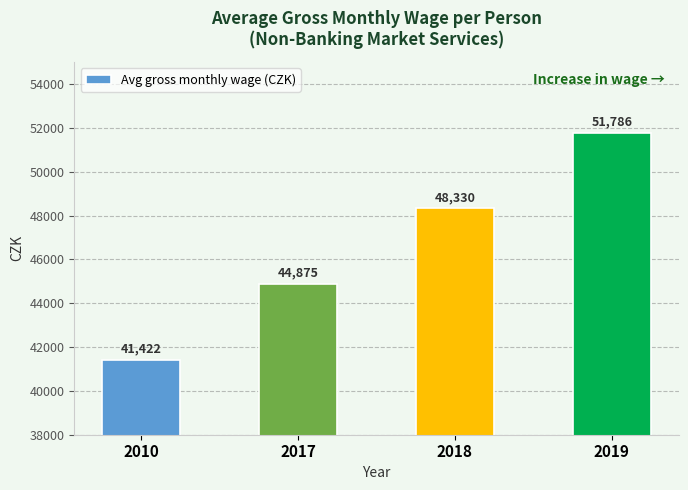

At which label is the value closest to 46604?

2018